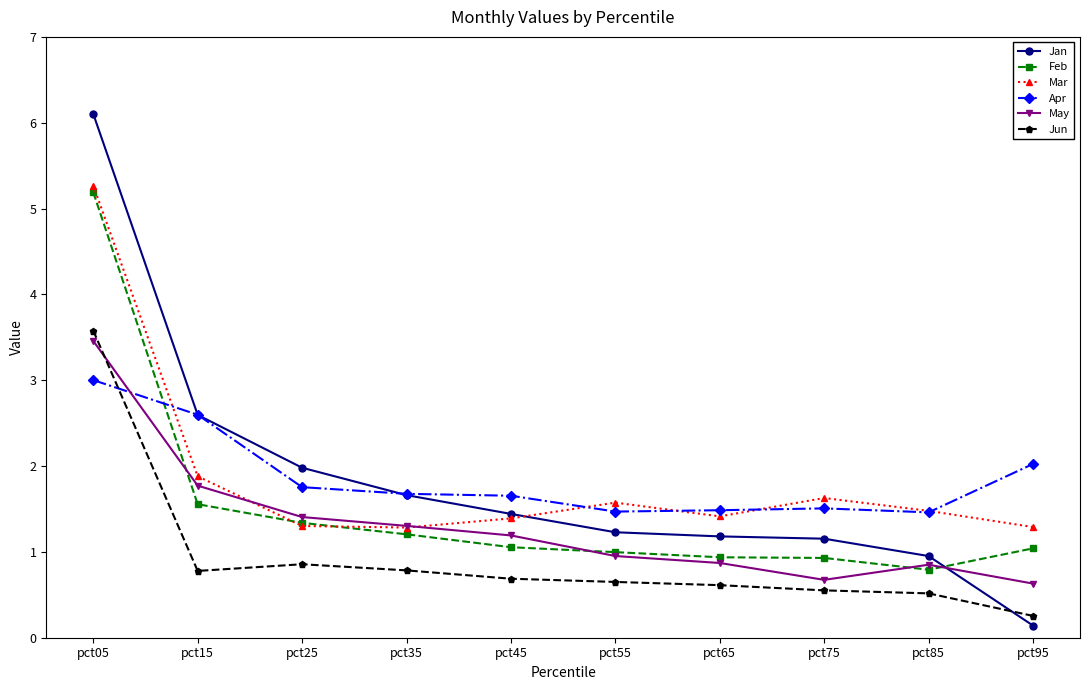

Between which two adjacent categories do Apr and Feb first intersect?

pct05 and pct15